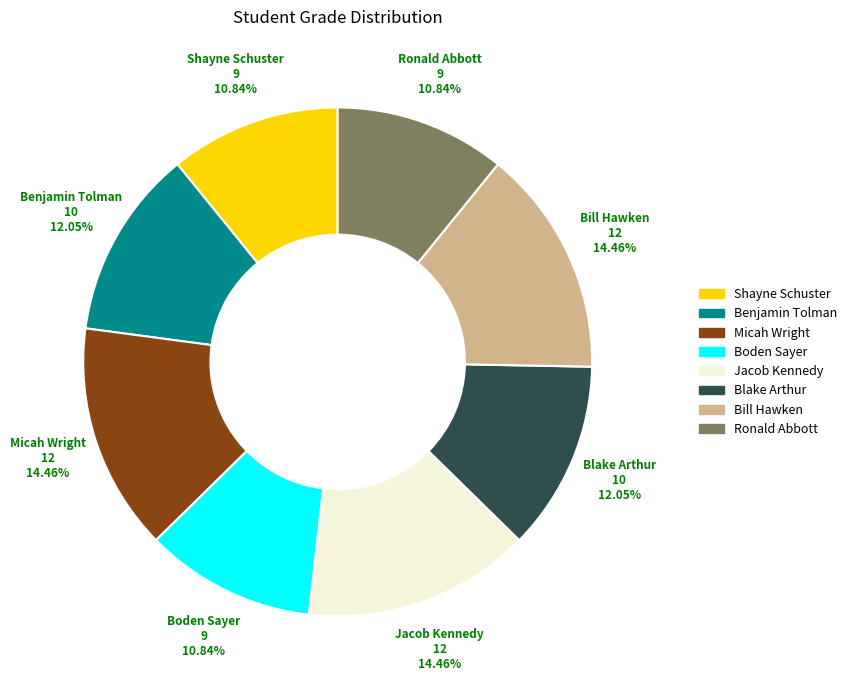

Does any single category account for the majority?

No